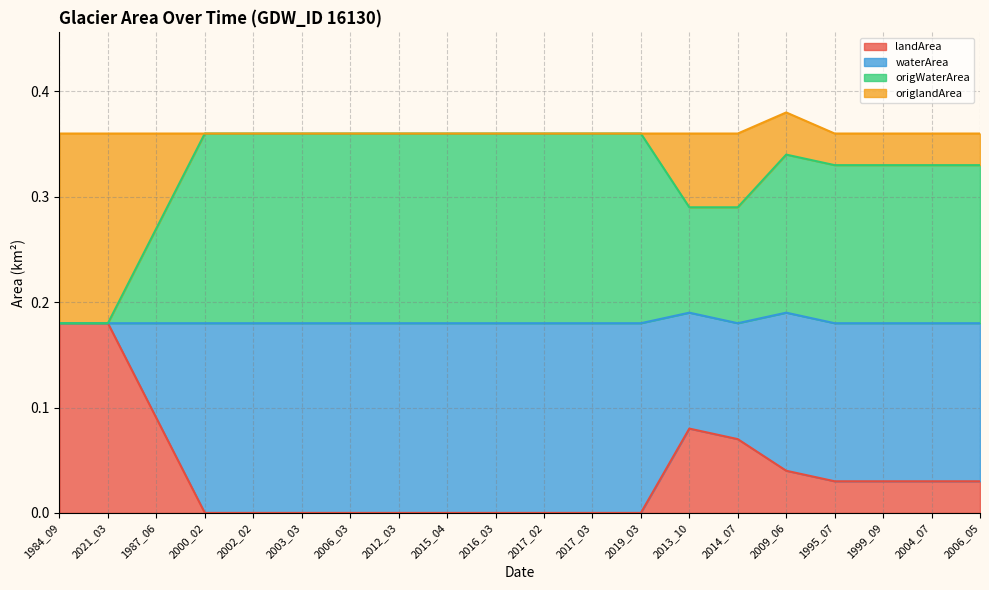

What is the maximum value for landArea?

0.2